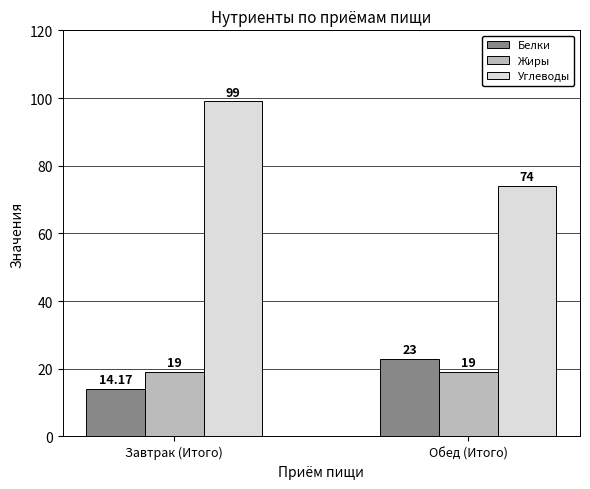

Is the value of Жиры at Обед (Итого) greater than the value of Углеводы at Завтрак (Итого)?

No